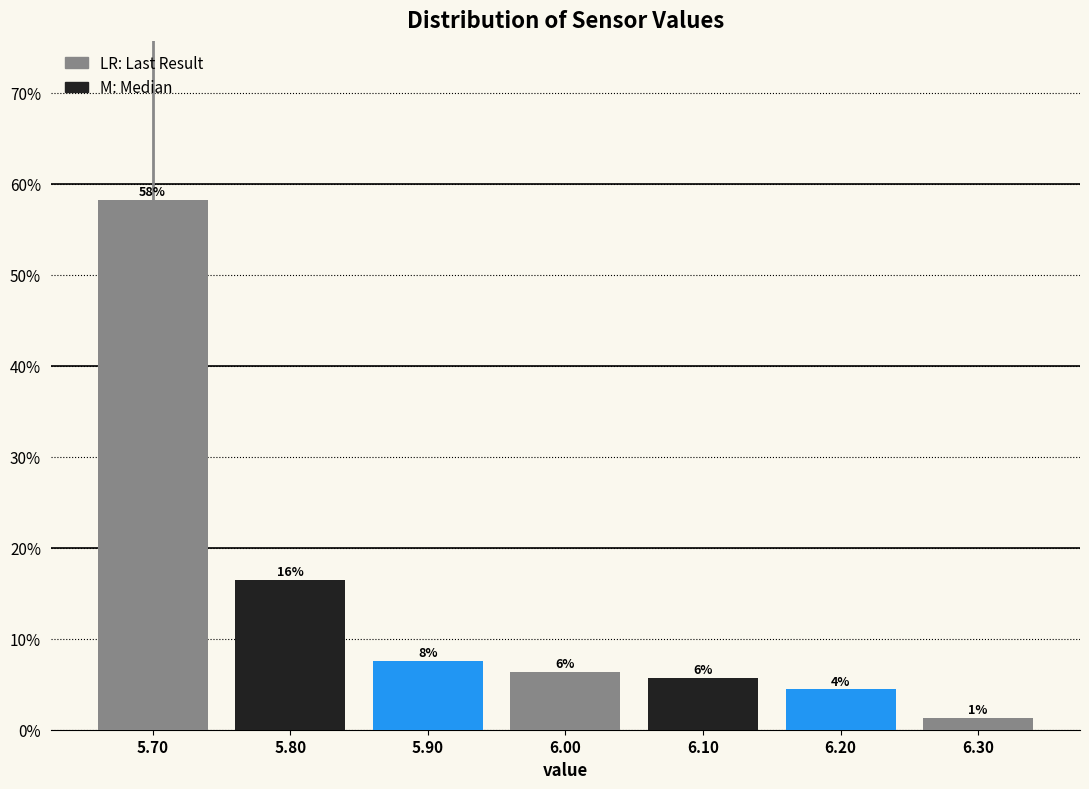

Does the chart contain any negative values?

No